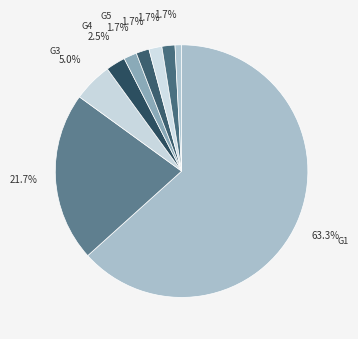

Rank the categories by value from highest to lowest.

G1, G2, G3, G4, G5, G6, G7, G8, G9